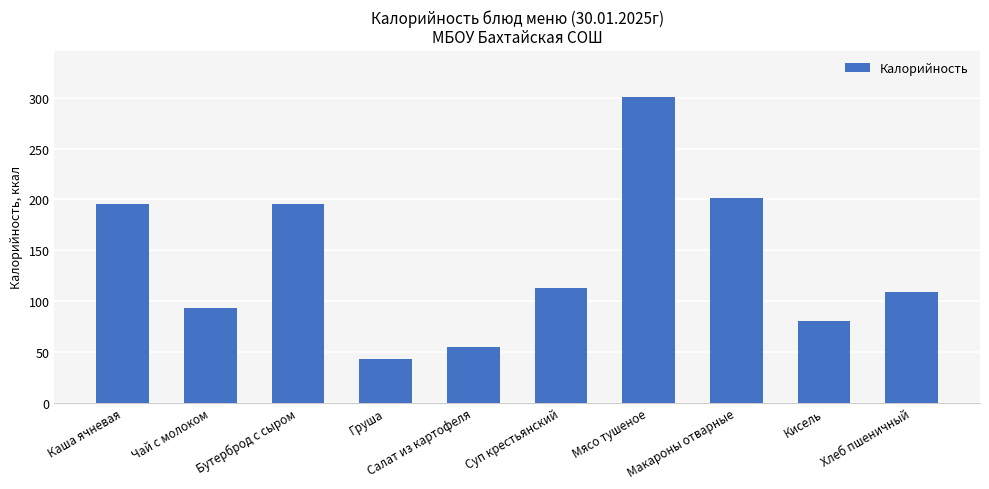

What value does the data have at Суп крестьянский?

112.4